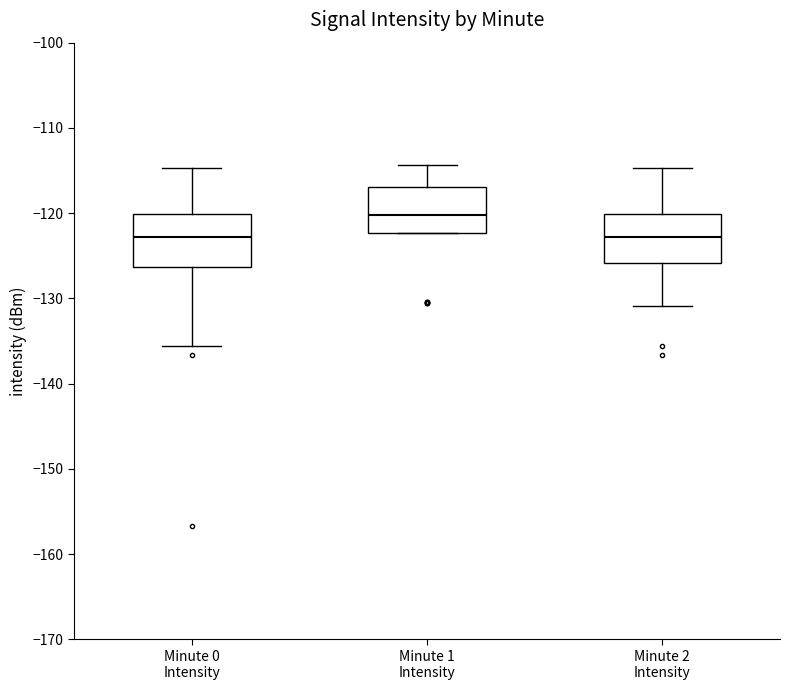

Reading left to right, transcribe this box plot: for each box, give where its median line is, the range the box spans, and where its two whiskers end, as read against the y-axis. The values are not printed on the chart, so give them approximately, as read against the axis.

Minute 0 Intensity: median -123, box -126 to -120, whiskers -136 to -115
Minute 1 Intensity: median -120, box -122 to -117, whiskers -122 to -114
Minute 2 Intensity: median -123, box -126 to -120, whiskers -131 to -115